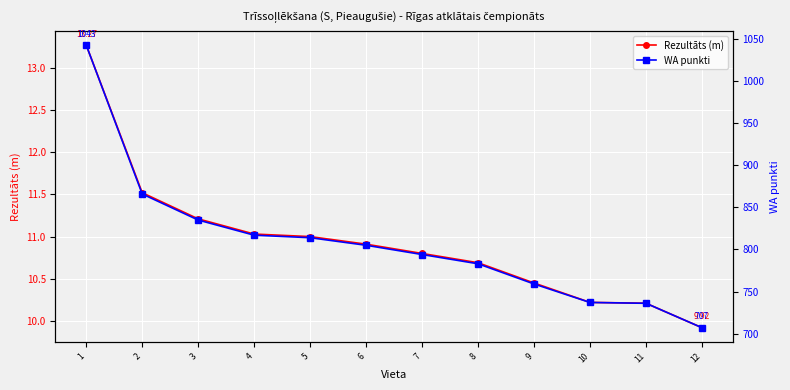

What is the value of the WA punkti point at the 11th from the left?

736.0